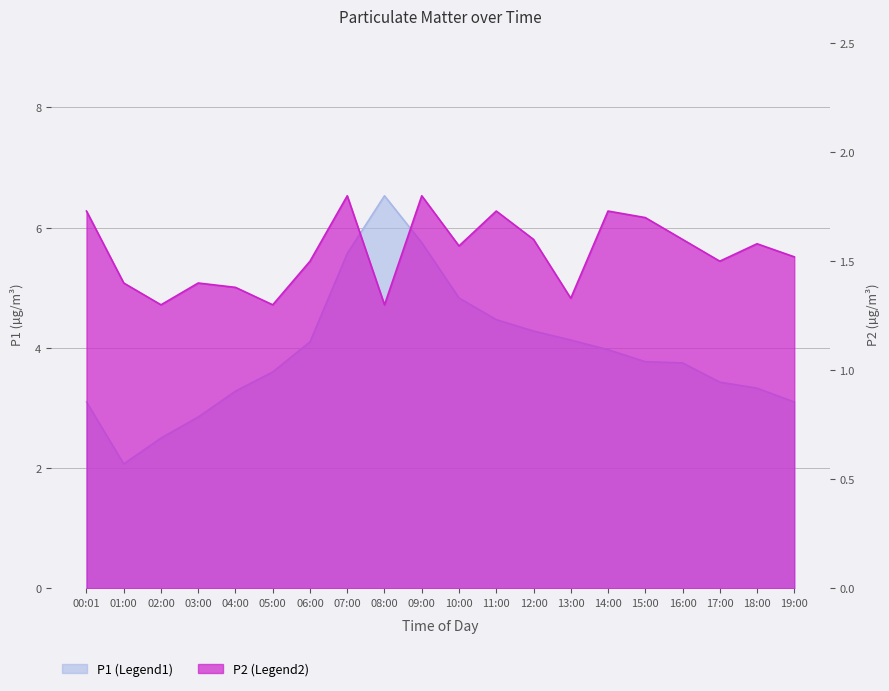

What is the label of the 9th point from the right?

11:00